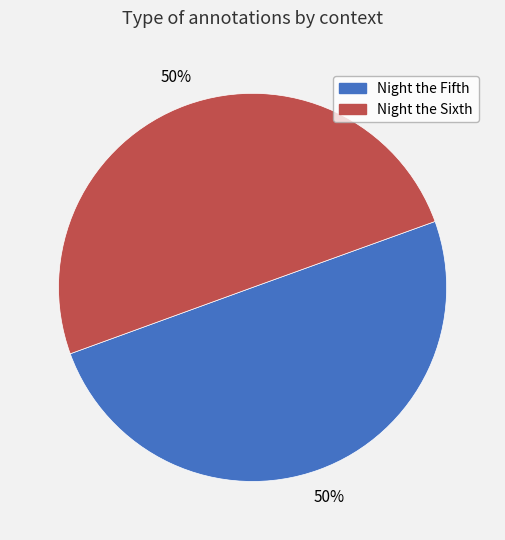

Combined, do Night the Fifth and Night the Sixth account for over 50%?

Yes